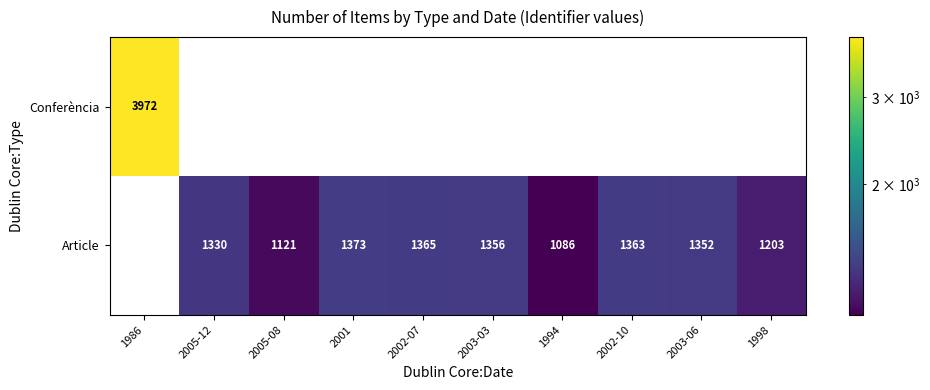

The Article series shows 1356 at 2003-03. True or false?

True